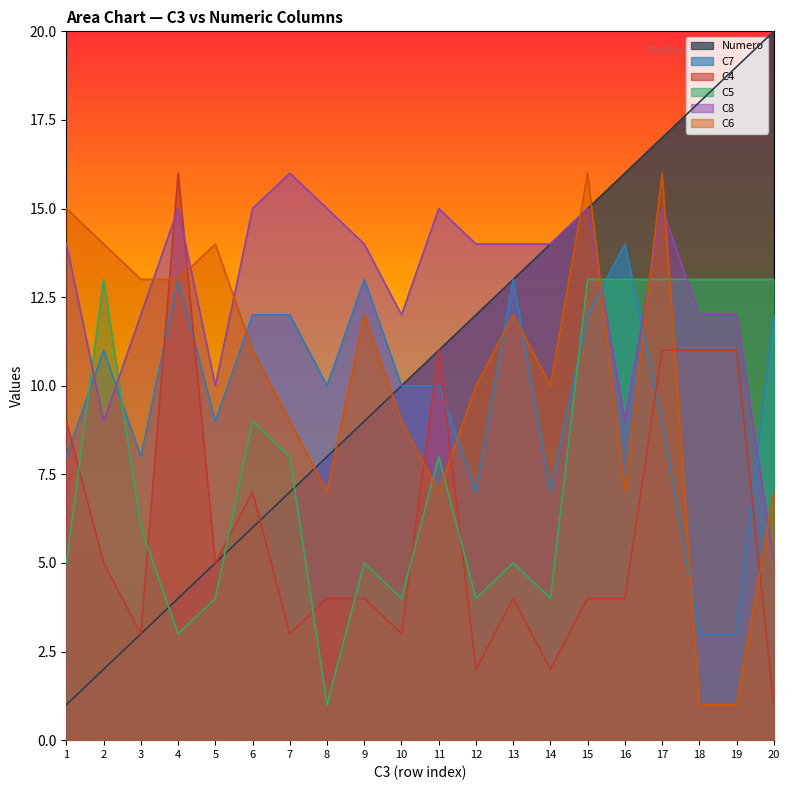

What is the difference between the highest and lowest values at 14?

12